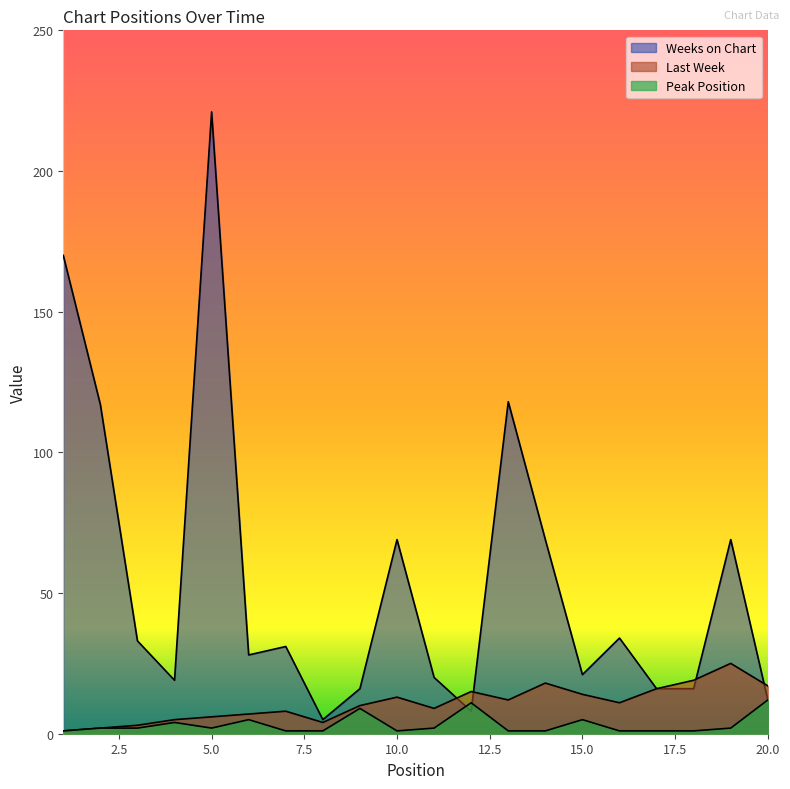

At 4, list the series in order from largest to smallest.

Weeks on Chart, Last Week, Peak Position